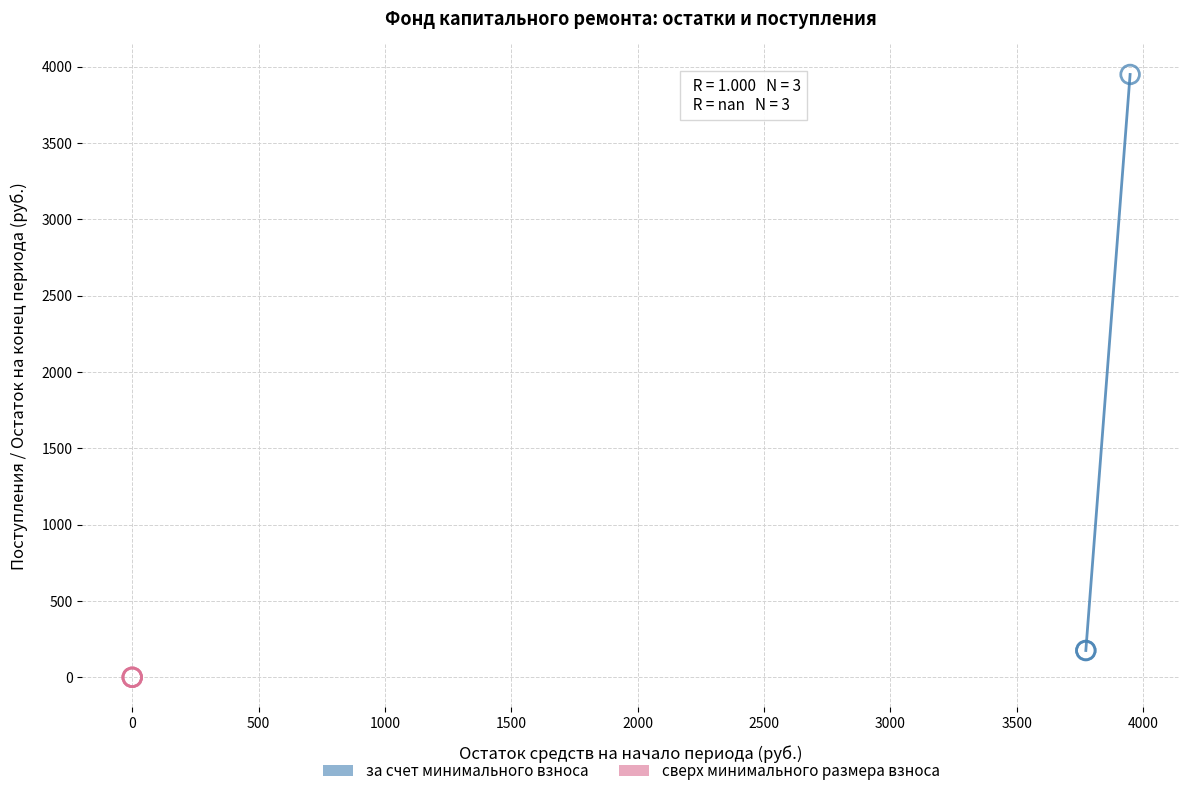

Which series contains the lowest Y value?

сверх минимального размера взноса